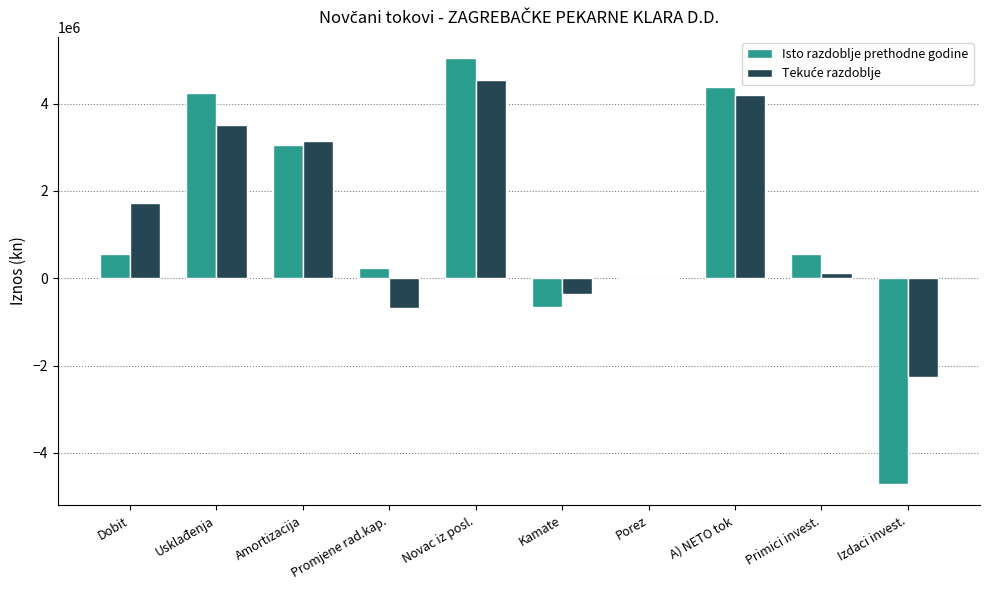

How many series are shown in this chart?

2